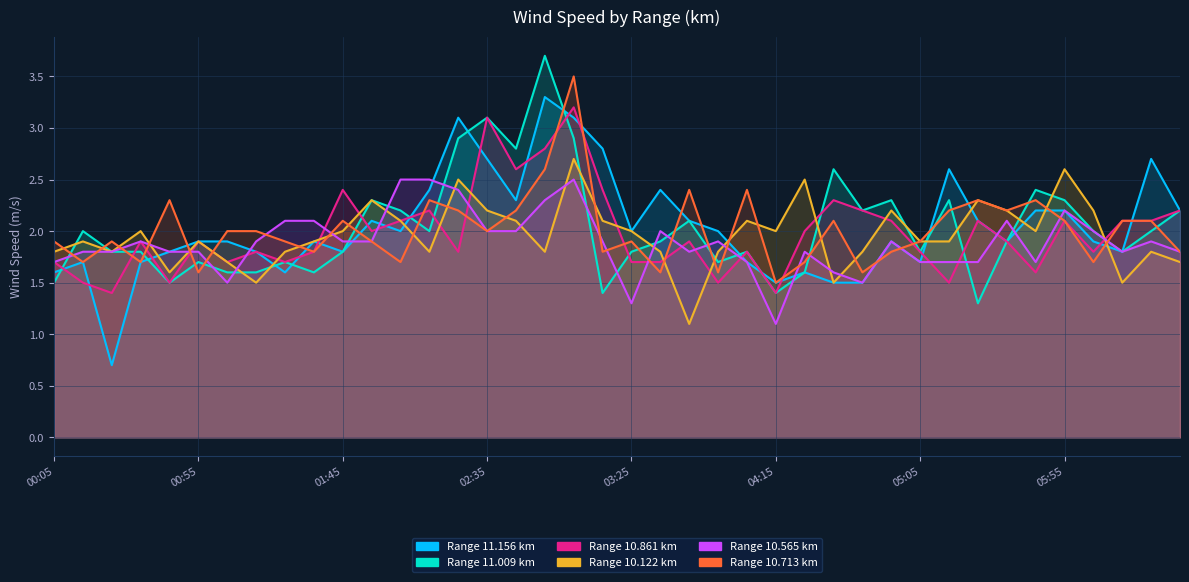

Reading right to left, what are all the values shown in this chart?

11.156: 2.2	2.7	1.8	1.9	2.2	2.2	1.9	2.1	2.6	1.7	1.9	1.5	1.5	1.6	1.5	1.7	2.0	2.1	2.4	2.0	2.8	3.1	3.3	2.3	2.7	3.1	2.4	2.0	2.1	1.8	1.9	1.6	1.8	1.9	1.9	1.8	1.7	0.7	1.7	1.6
11.009: 2.2	2.0	1.8	2.0	2.3	2.4	1.9	1.3	2.3	1.8	2.3	2.2	2.6	1.6	1.4	1.8	1.7	2.1	1.9	1.8	1.4	2.9	3.7	2.8	3.1	2.9	2.0	2.2	2.3	1.8	1.6	1.7	1.6	1.6	1.7	1.5	1.8	1.8	2.0	1.5
10.861: 2.2	2.1	2.1	1.8	2.1	1.6	1.9	2.1	1.5	1.8	2.1	2.2	2.3	2.0	1.4	1.8	1.5	1.9	1.7	1.7	2.4	3.2	2.8	2.6	3.1	1.8	2.2	2.1	2.0	2.4	1.8	1.7	1.8	1.7	1.9	1.5	1.9	1.4	1.5	1.7
10.122: 1.7	1.8	1.5	2.2	2.6	2.0	2.2	2.3	1.9	1.9	2.2	1.8	1.5	2.5	2.0	2.1	1.8	1.1	1.8	2.0	2.1	2.7	1.8	2.1	2.2	2.5	1.8	2.1	2.3	2.0	1.9	1.8	1.5	1.7	1.9	1.6	2.0	1.8	1.9	1.8
10.565: 1.8	1.9	1.8	2.0	2.2	1.7	2.1	1.7	1.7	1.7	1.9	1.5	1.6	1.8	1.1	1.7	1.9	1.8	2.0	1.3	1.9	2.5	2.3	2.0	2.0	2.4	2.5	2.5	1.9	1.9	2.1	2.1	1.9	1.5	1.8	1.8	1.9	1.8	1.8	1.7
10.713: 1.8	2.1	2.1	1.7	2.1	2.3	2.2	2.3	2.2	1.9	1.8	1.6	2.1	1.7	1.5	2.4	1.6	2.4	1.6	1.9	1.8	3.5	2.6	2.2	2.0	2.2	2.3	1.7	1.9	2.1	1.8	1.9	2.0	2.0	1.6	2.3	1.7	1.9	1.7	1.9